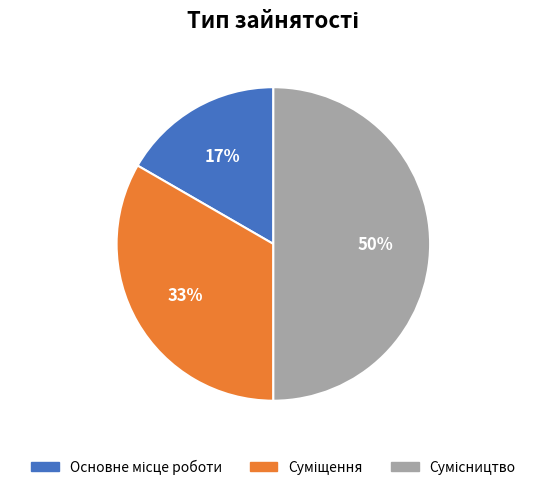

To the nearest percent, what is the difference between the largest and smallest slice percentages?

33%